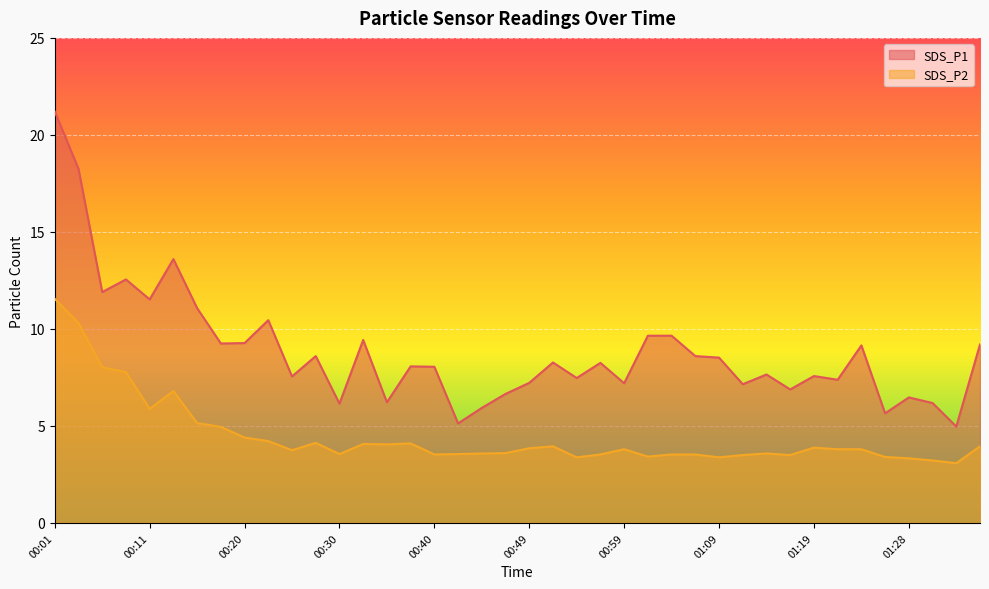

List the series in order of their overall mean, highest first.

SDS_P1, SDS_P2